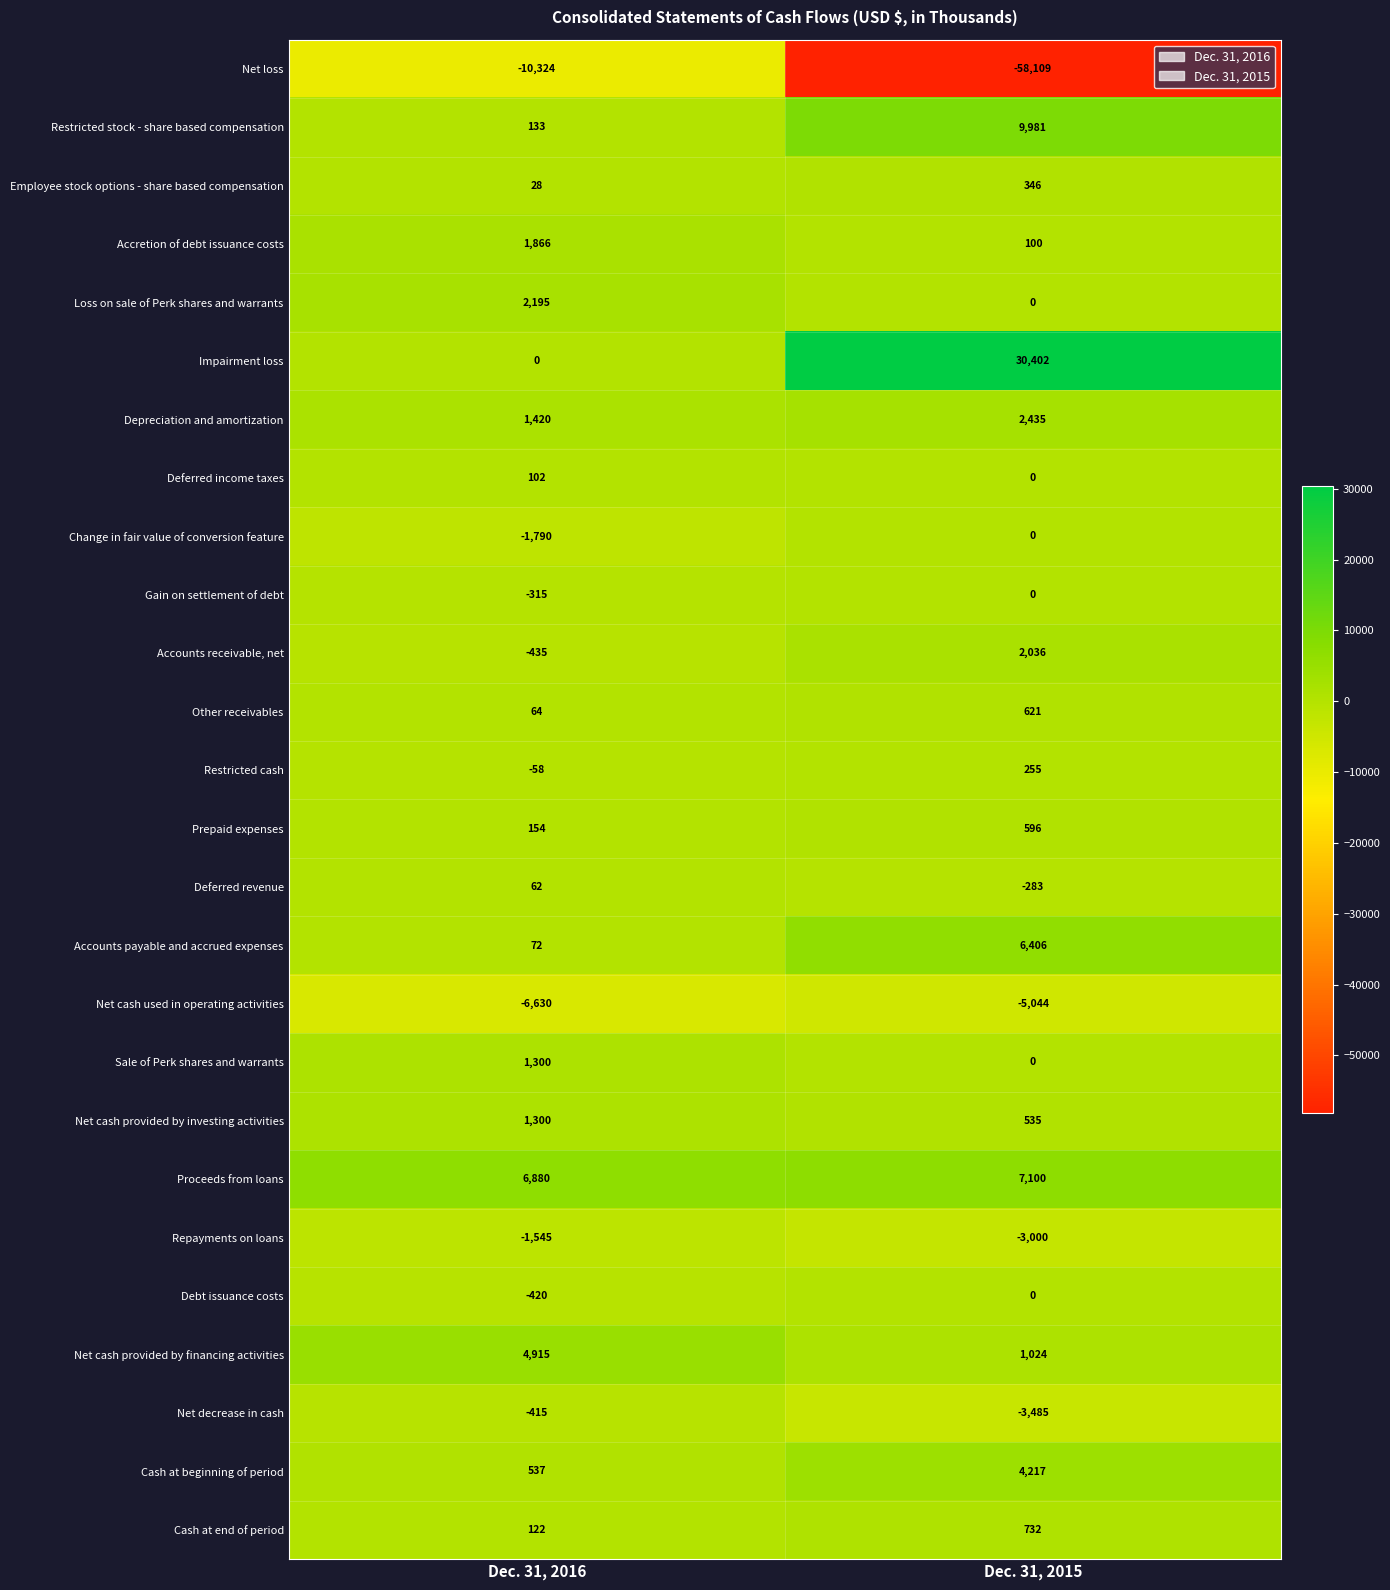

What value does the Depreciation and amortization series have at Dec. 31, 2015, to the nearest 50?

2450